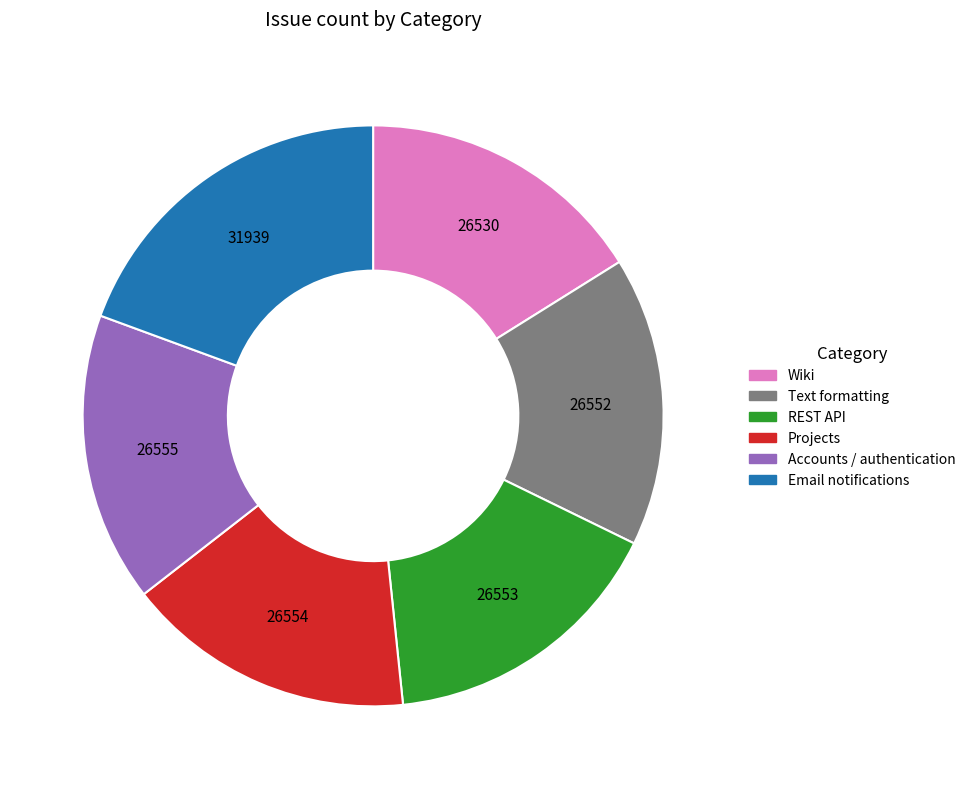

Do Text formatting and Accounts / authentication together represent more than half of the pie?

No